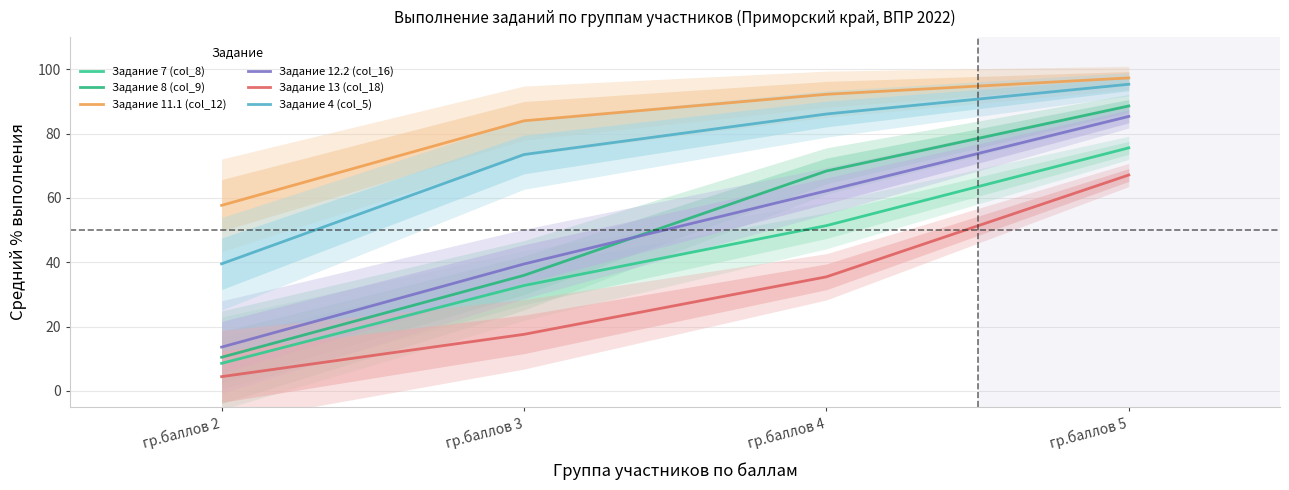

True or false: Задание 8 (col_9) and Задание 7 (col_8) cross at least once.

False